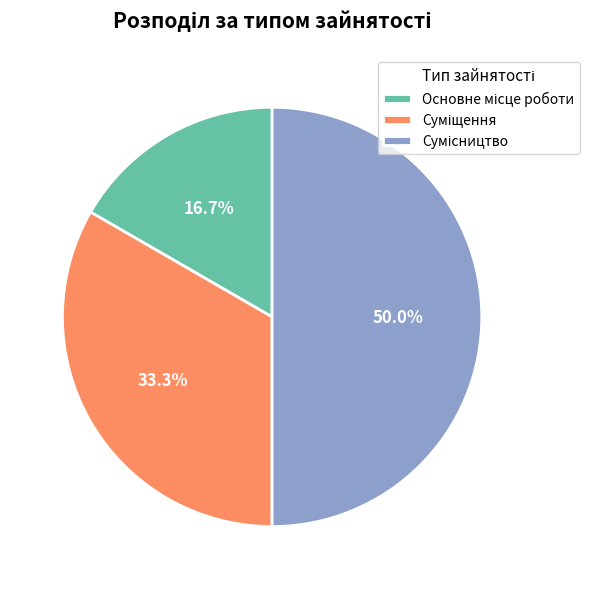

Count the number of slices in the pie.

3